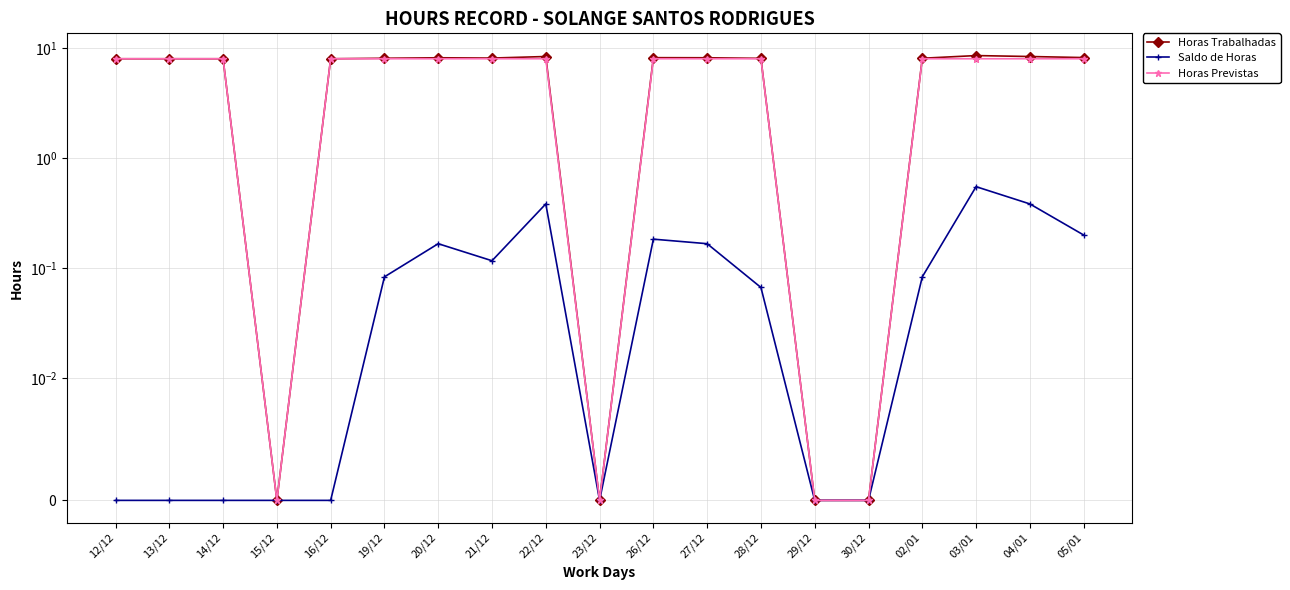

At 03/01, list the series in order from smallest to largest.

Saldo de Horas, Horas Previstas, Horas Trabalhadas